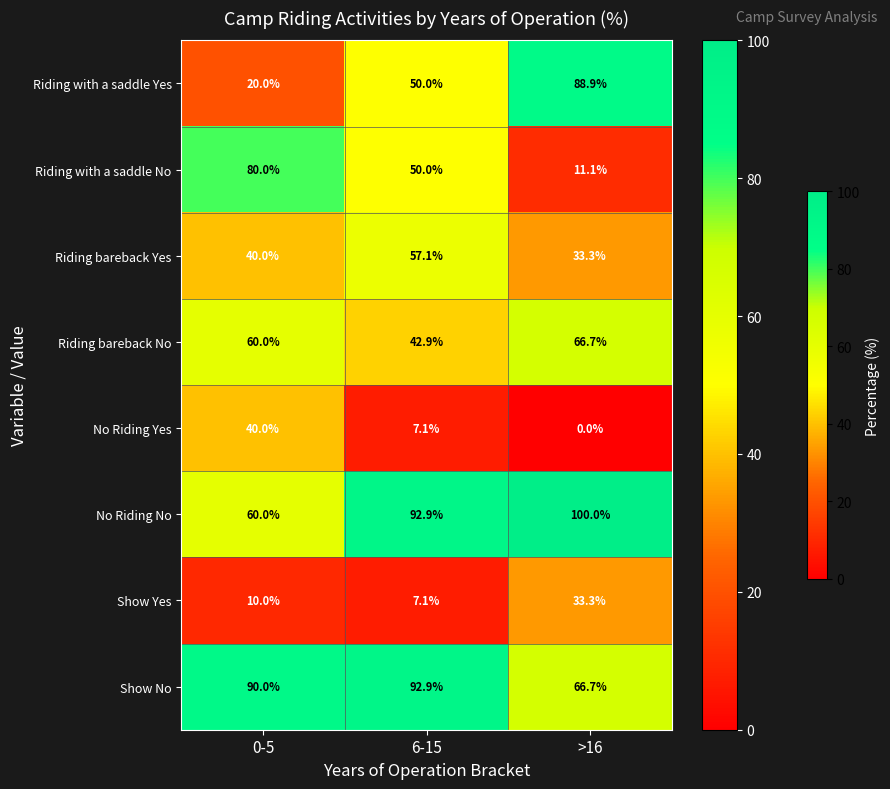

What is the difference between the highest and lowest values at >16?

100.0